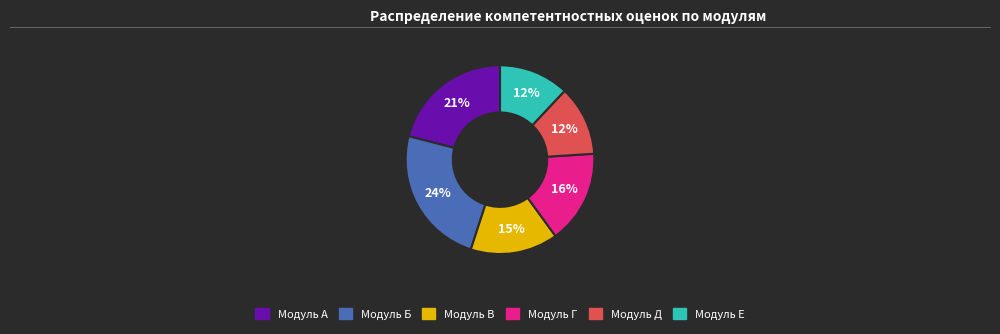

To the nearest percent, what is the difference between the largest and smallest slice percentages?

12%